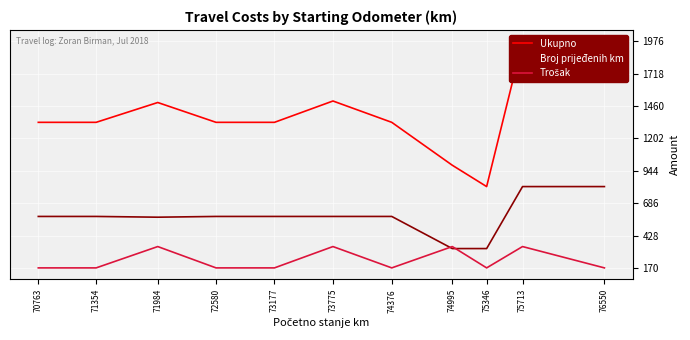

List the series in order of their overall mean, lowest first.

Trošak, Broj prijeđenih km, Ukupno